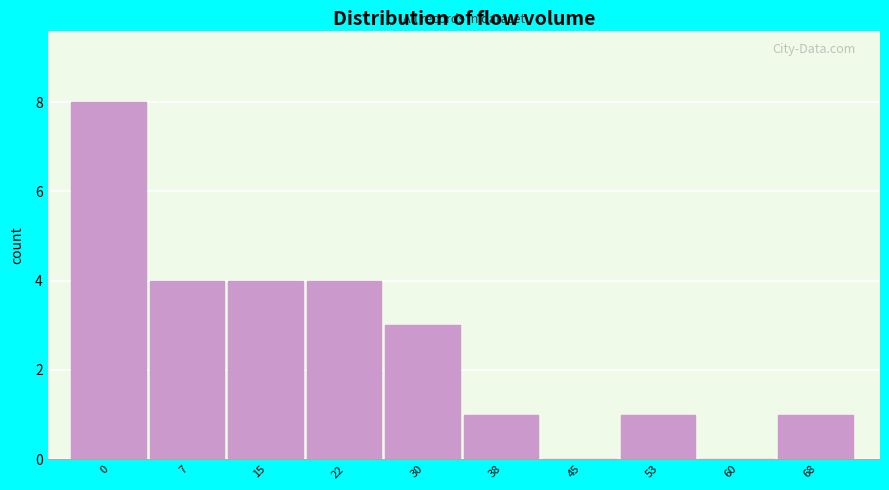

Reading left to right, transcribe all the data shown in this chart.

0=8	7=4	15=4	22=4	30=3	38=1	45=0	53=1	60=0	68=1